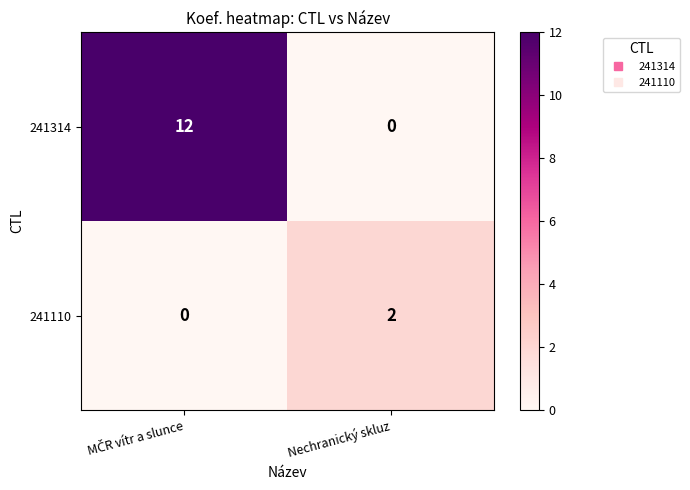

How many values in the 241314 series are below 12?

1